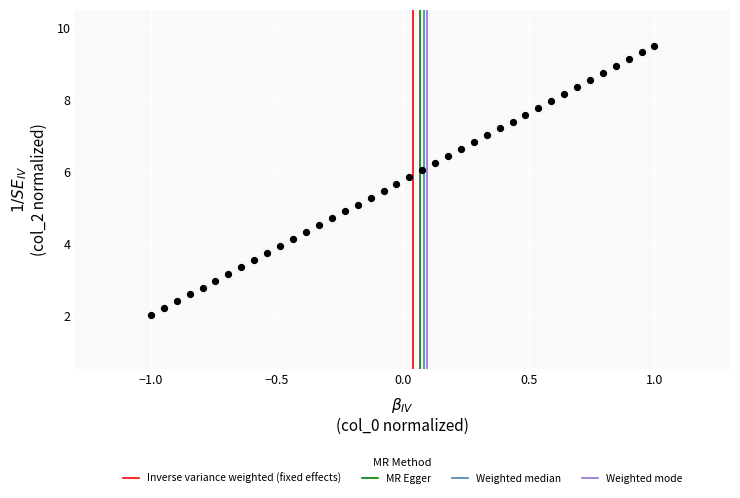

What is the range of Y values (max minus min)?

7.5